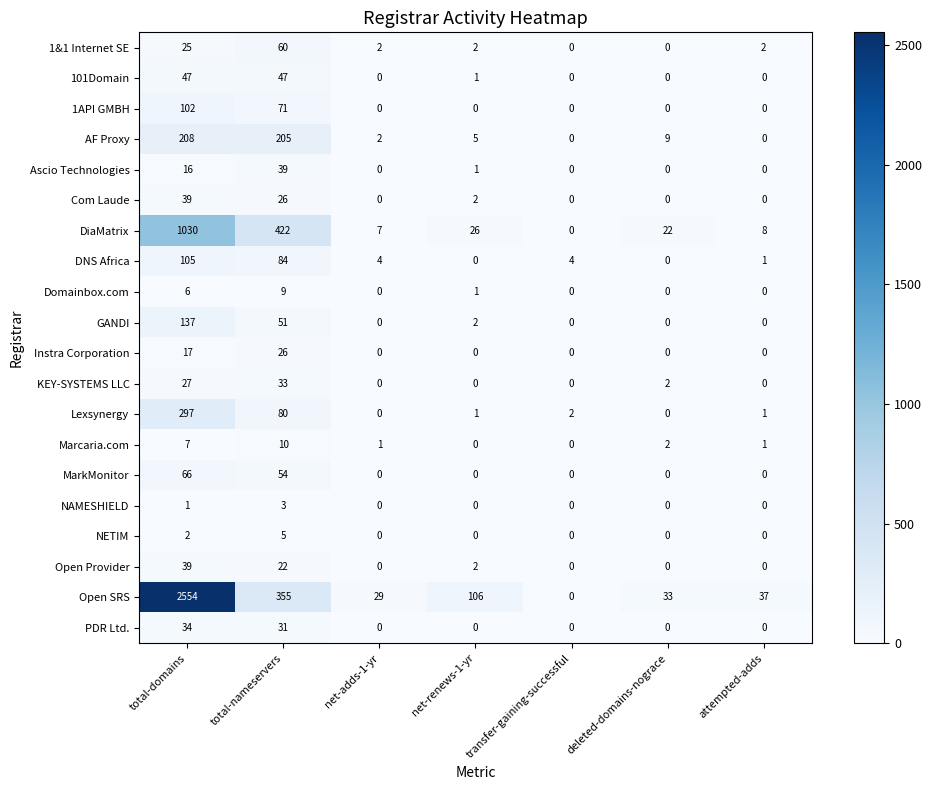

What is the sum of all NAMESHIELD values?

4